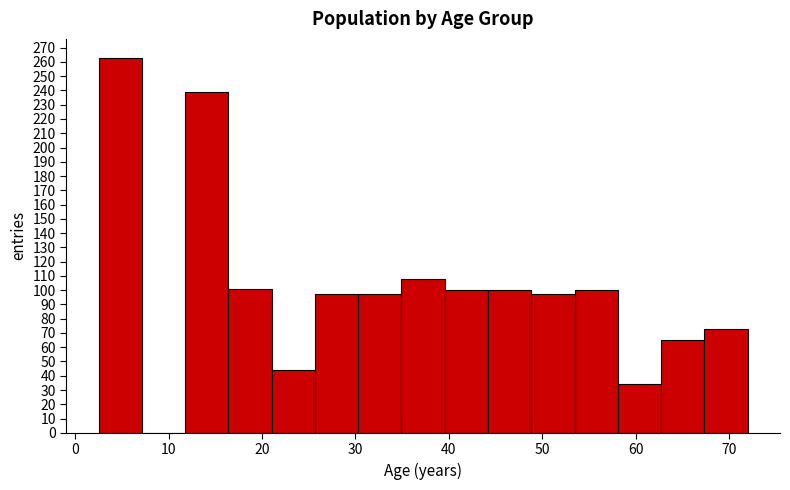

Which range on the x-axis has the tallest bar?

3 to 7